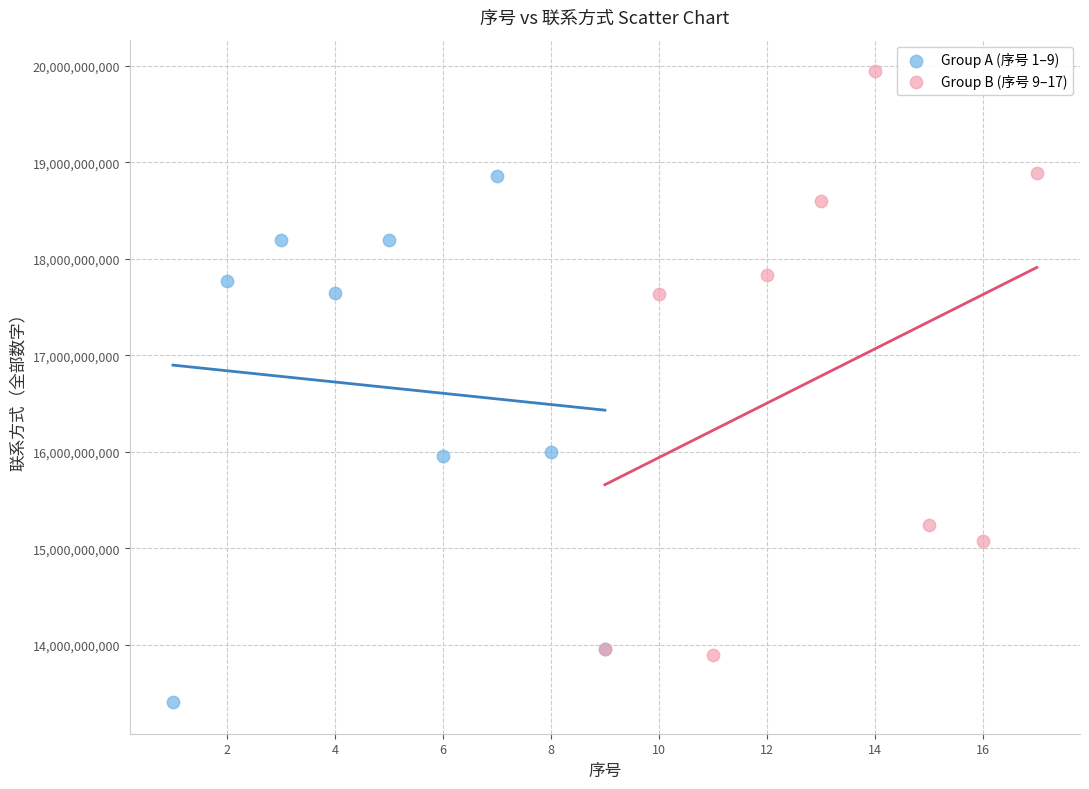

Which series has the widest spread of Y values?

Group B (序号 9–17)